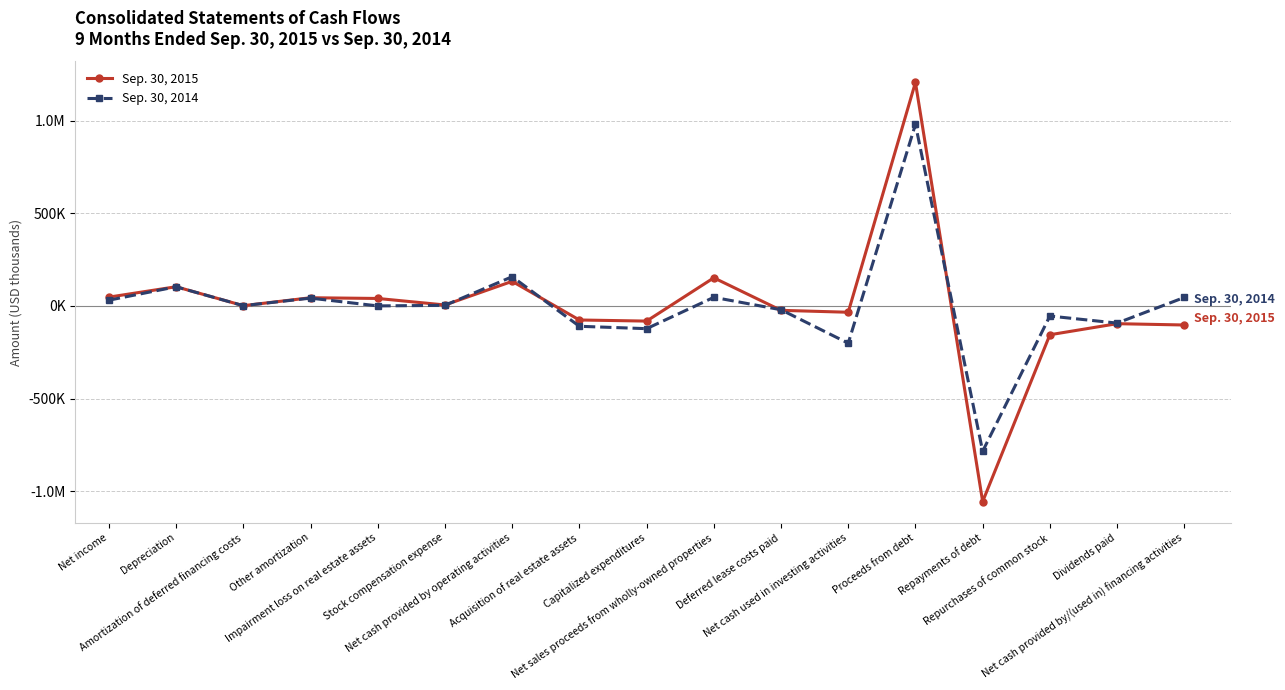

At how many categories does at least one series exceed 609874?

1